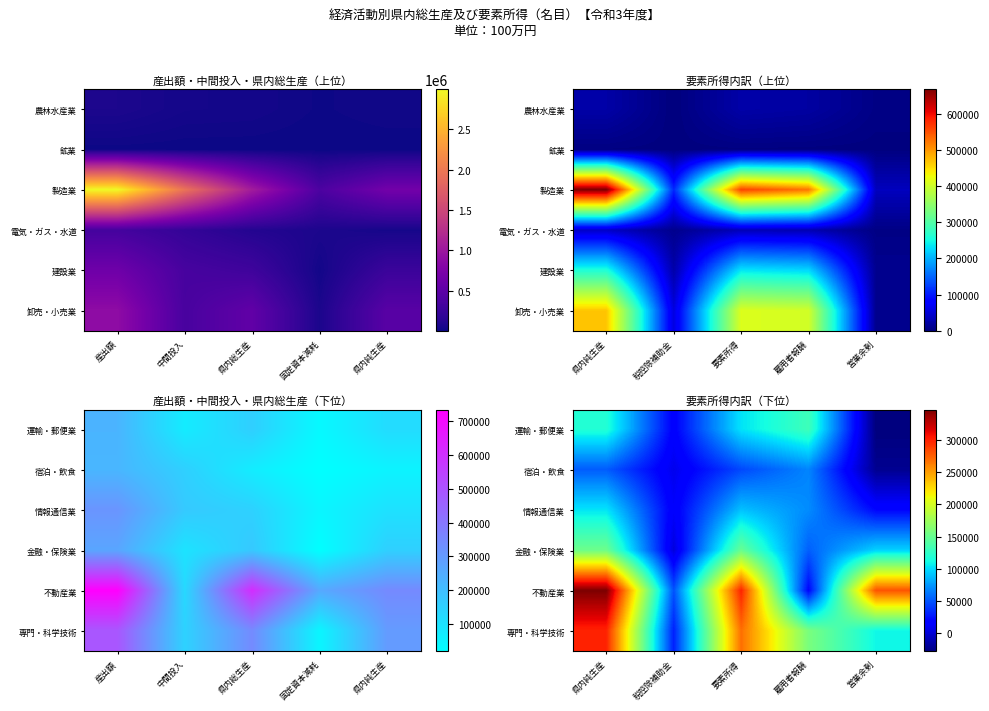

Count the number of data series in this chart.

6